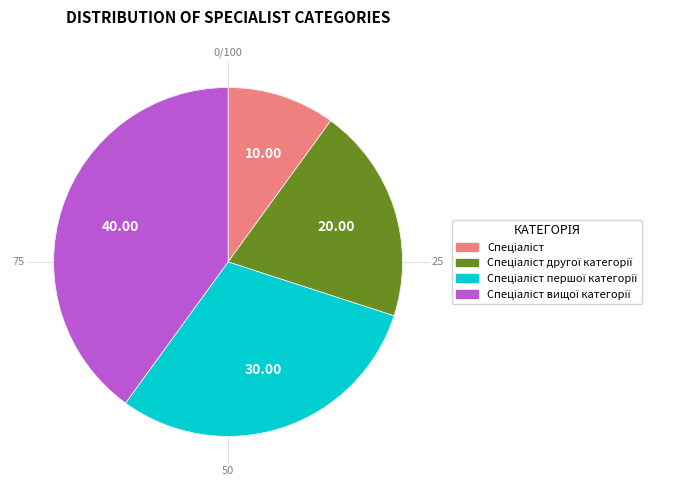

To the nearest percent, what portion does Спеціаліст другої категорії represent?

20%